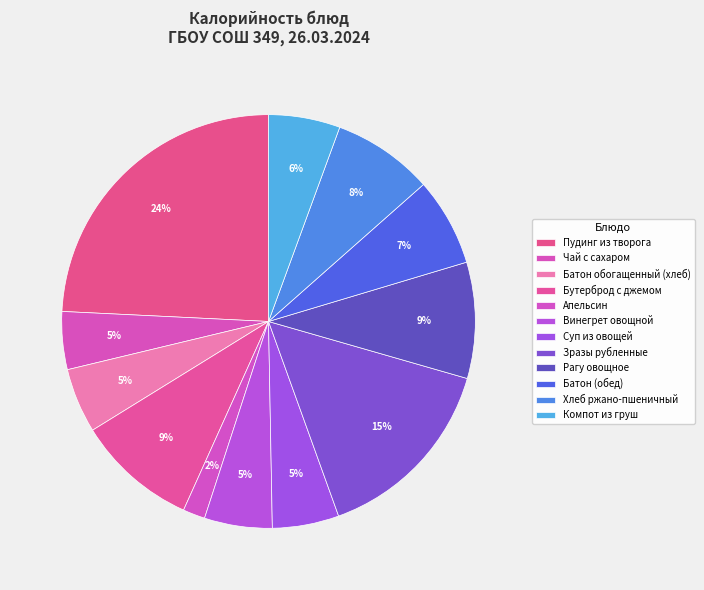

To the nearest percent, what percentage of the pie is Бутерброд с джемом?

9%